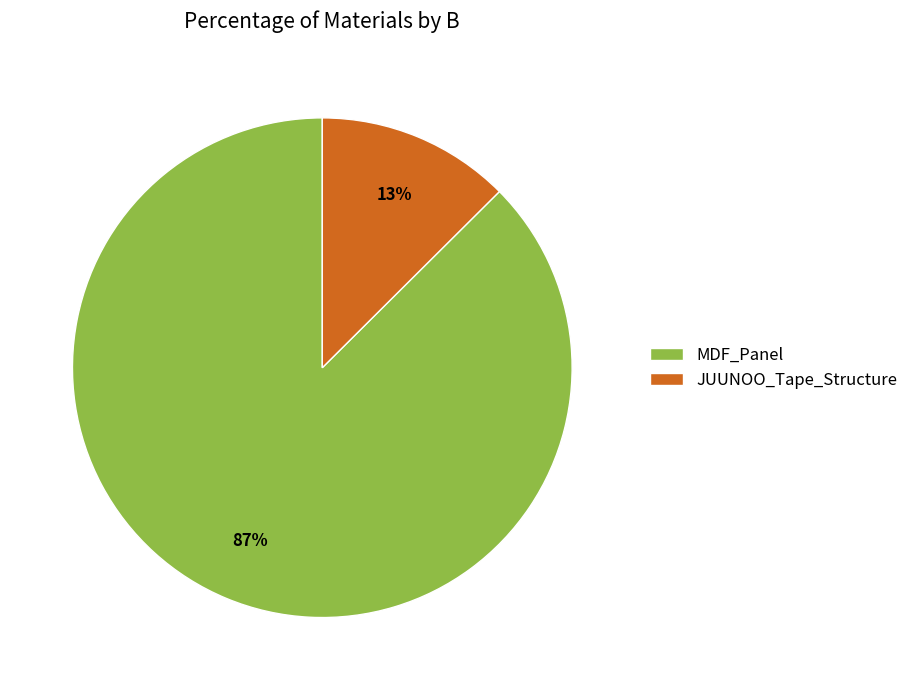

Which has a higher value, JUUNOO_Tape_Structure or MDF_Panel?

MDF_Panel